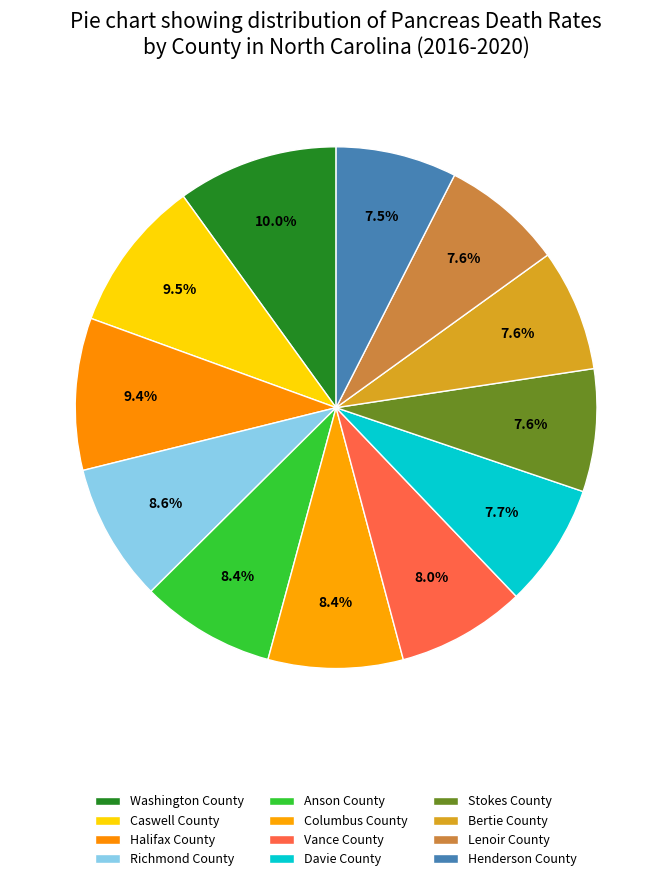

Count the number of slices in the pie.

12